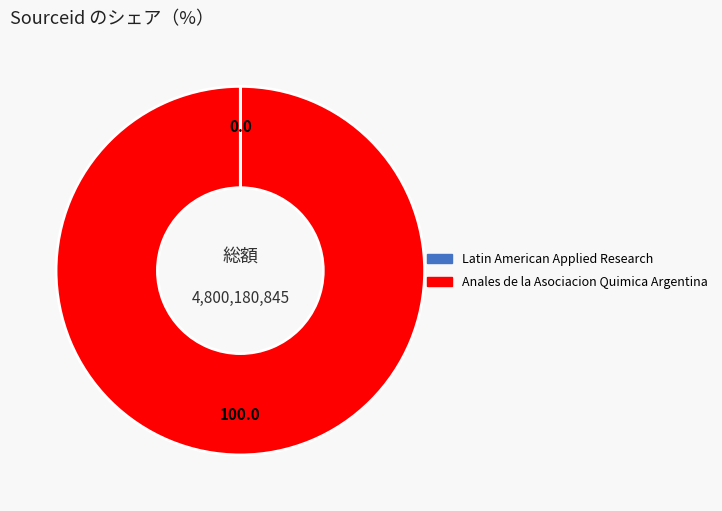

Which category has the biggest portion of the pie?

Anales de la Asociacion Quimica Argentina